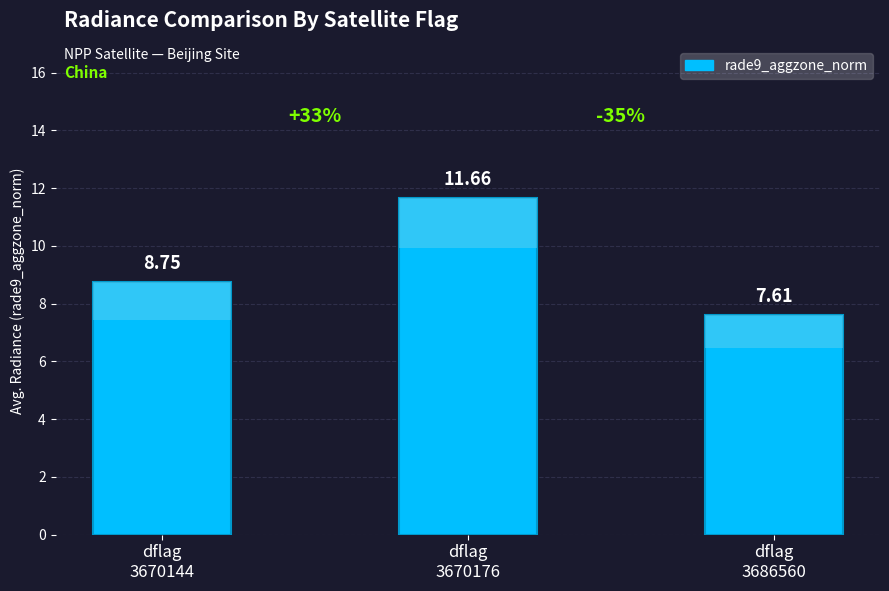

Reading left to right, what are all the values shown in this chart?

8.7	11.7	7.6